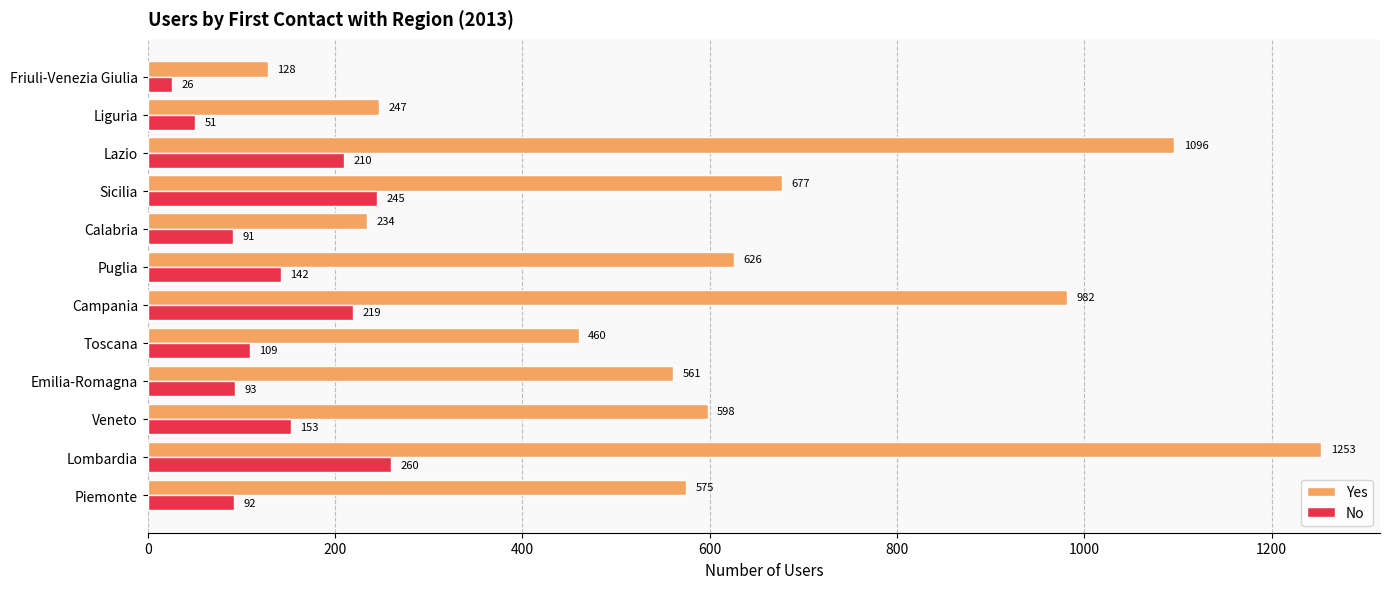

Rank the categories by Yes value from lowest to highest.

Friuli-Venezia Giulia, Calabria, Liguria, Toscana, Emilia-Romagna, Piemonte, Veneto, Puglia, Sicilia, Campania, Lazio, Lombardia